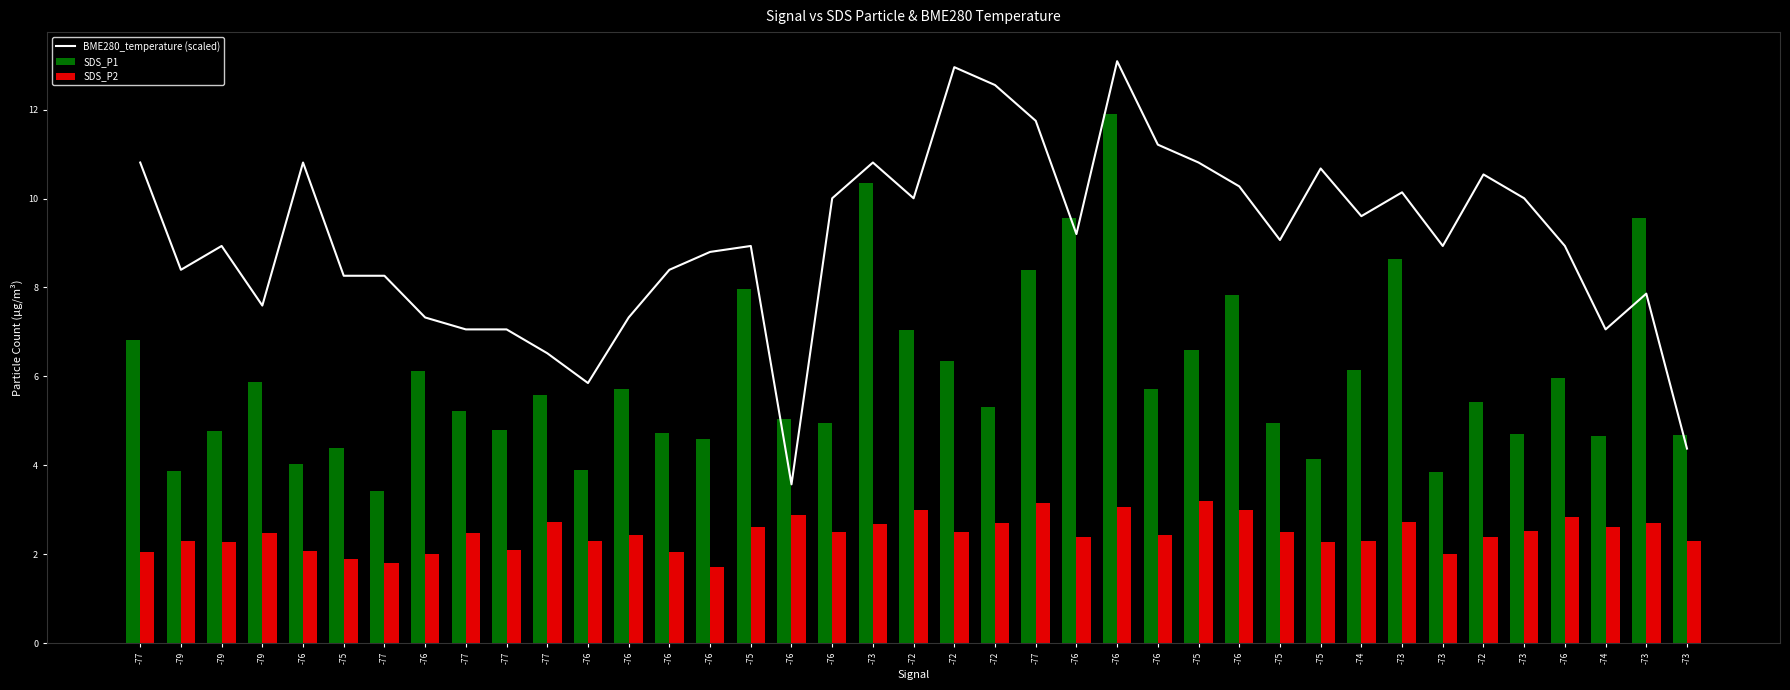

What is the minimum value shown in the chart?

1.7